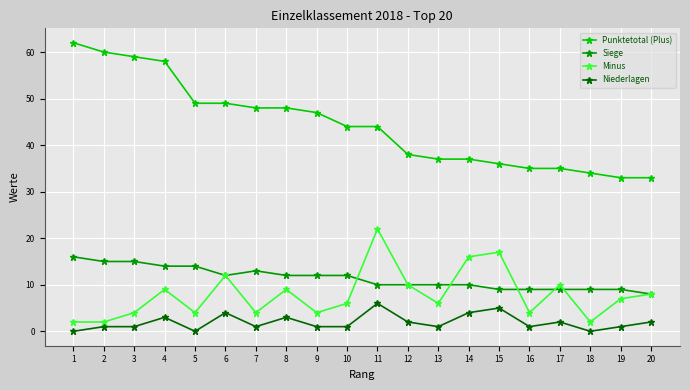

Count the number of categories in the chart.

20